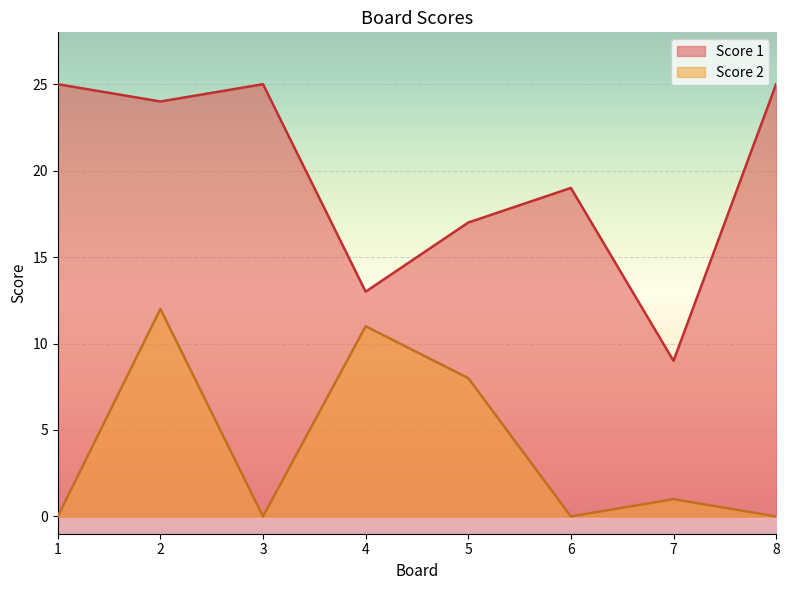

Reading right to left, what are all the values shown in this chart?

Score 1: 8=25	7=9	6=19	5=17	4=13	3=25	2=24	1=25
Score 2: 8=0	7=1	6=0	5=8	4=11	3=0	2=12	1=0